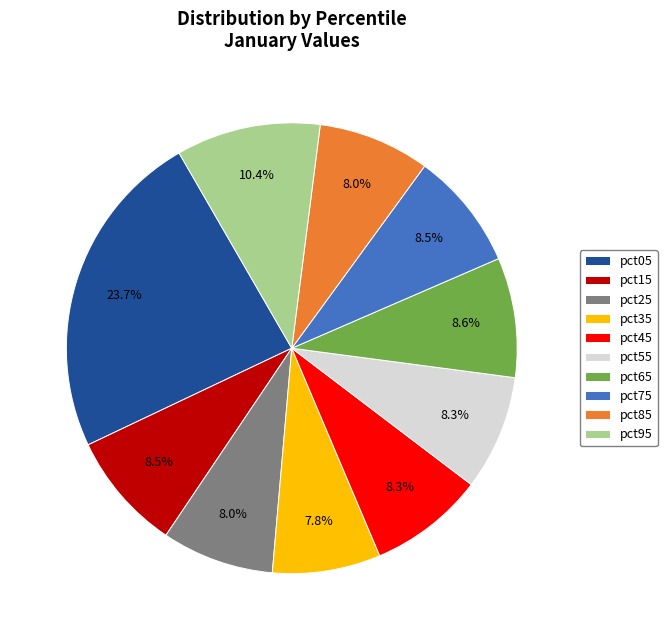

Combined, do pct75 and pct35 account for over 50%?

No